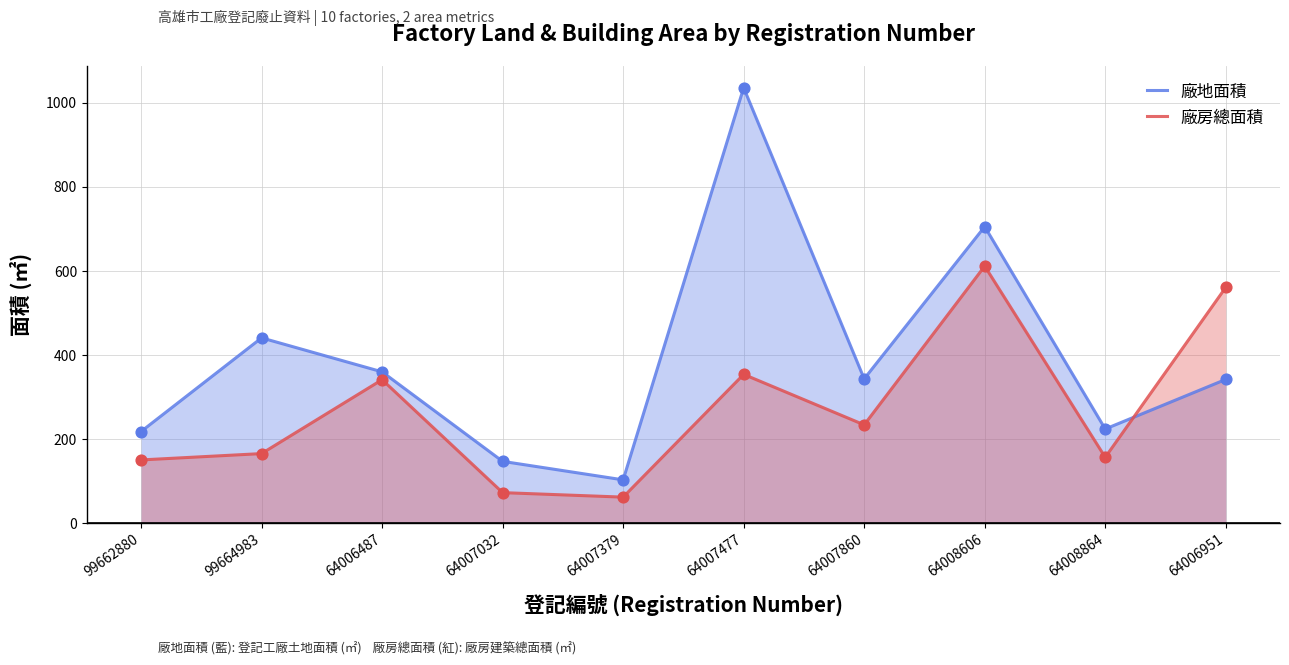

At how many categories does at least one series exceed 326?

6